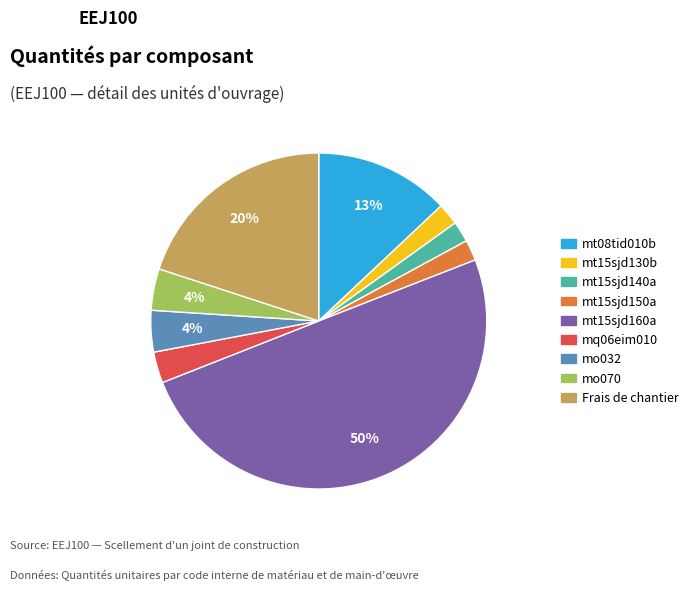

Is the sum of mt15sjd140a and Frais de chantier greater than half?

No